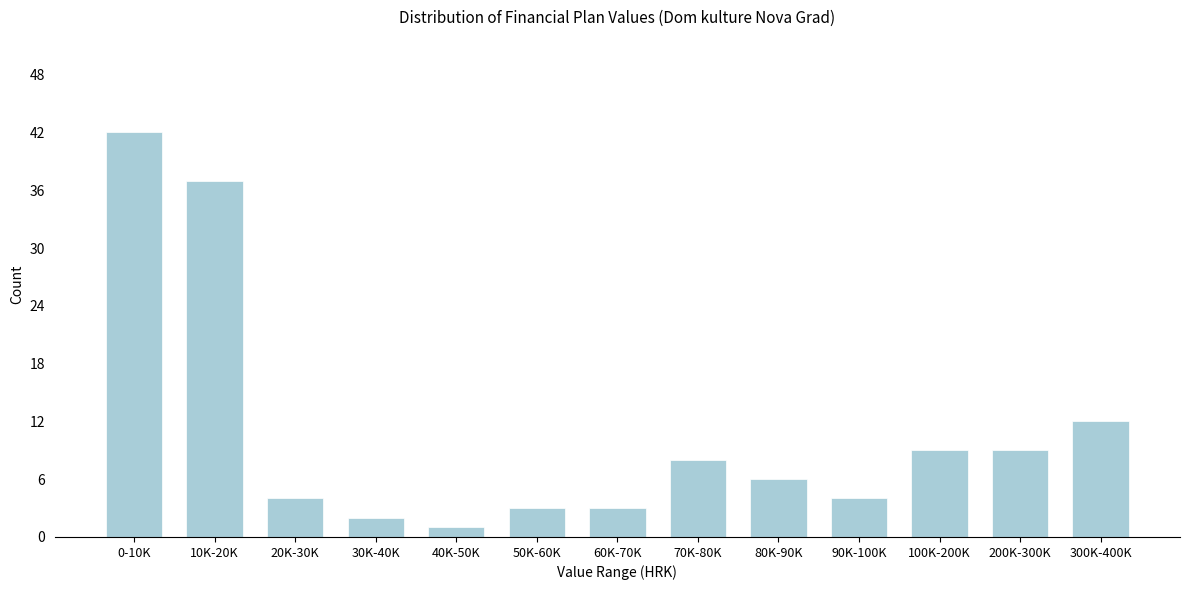

Reading left to right, extract all data points from this chart.

0-10K=42	10K-20K=37	20K-30K=4	30K-40K=2	40K-50K=1	50K-60K=3	60K-70K=3	70K-80K=8	80K-90K=6	90K-100K=4	100K-200K=9	200K-300K=9	300K-400K=12